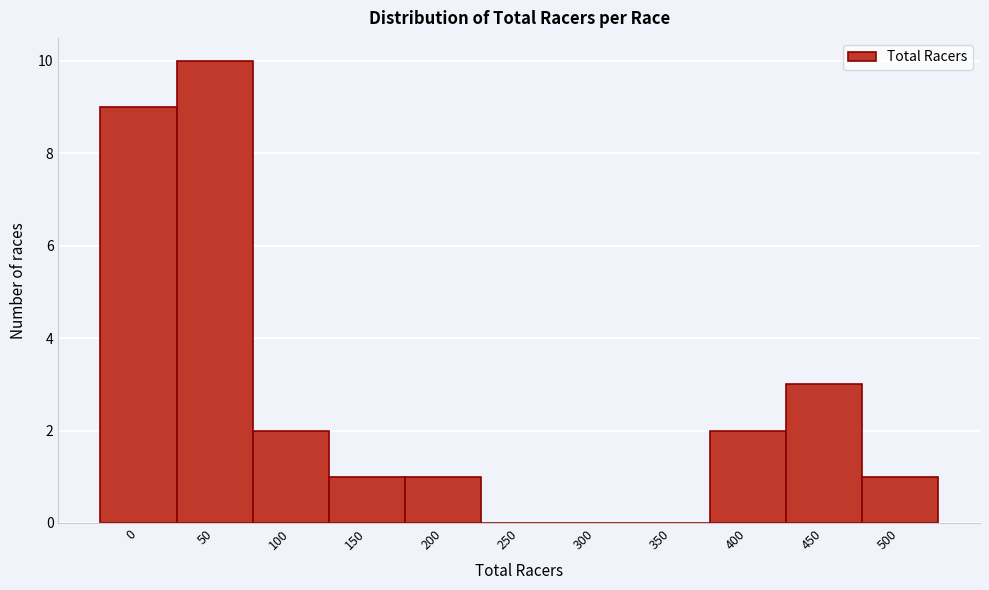

Reading left to right, list all the values displayed in this chart.

0=9	50=10	100=2	150=1	200=1	250=0	300=0	350=0	400=2	450=3	500=1